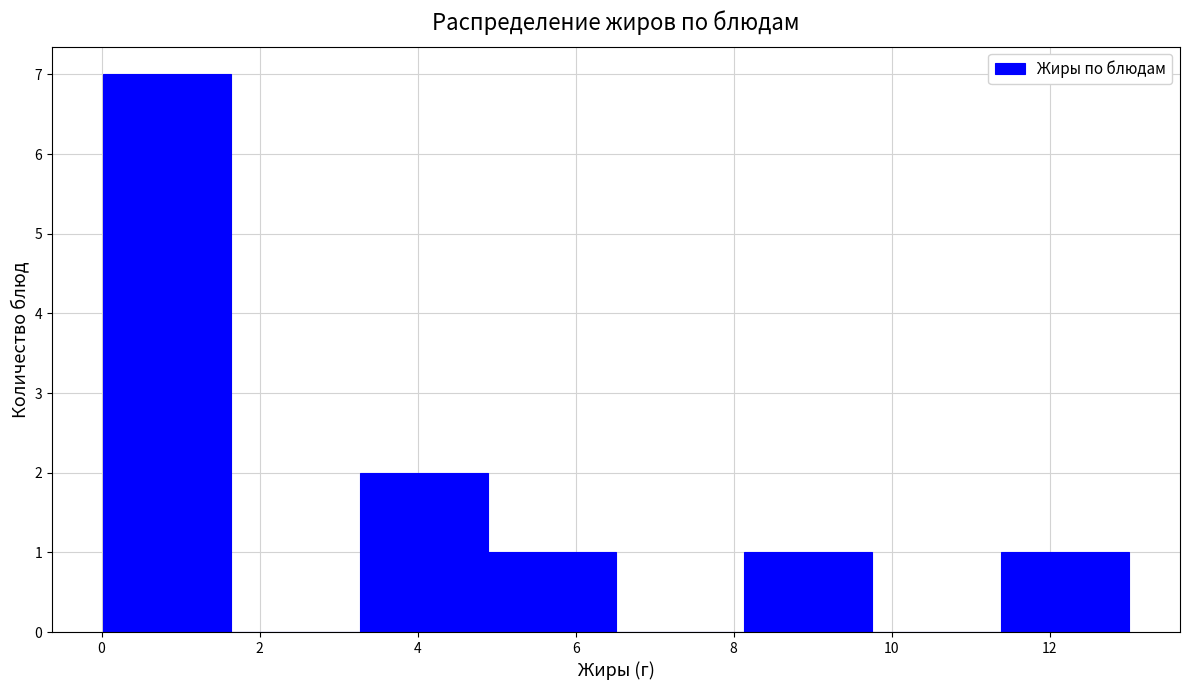

Reading left to right, transcribe this chart: for each bar, give the range it covers on the x-axis and its height. Neither the bar edges nor the heights are printed on the chart, so give them approximately, as read against the axes.

0.0 to 1.6: 7
1.6 to 3.2: 0
3.2 to 4.8: 2
4.8 to 6.6: 1
6.6 to 8.2: 0
8.2 to 9.8: 1
9.8 to 11.4: 0
11.4 to 13.0: 1